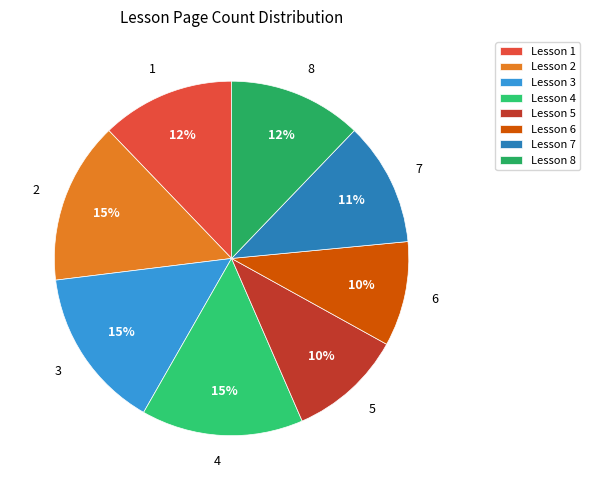

How many slices are in this pie chart?

8